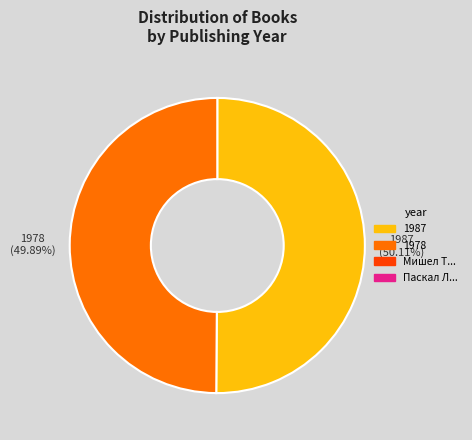

Count the number of slices in the pie.

2